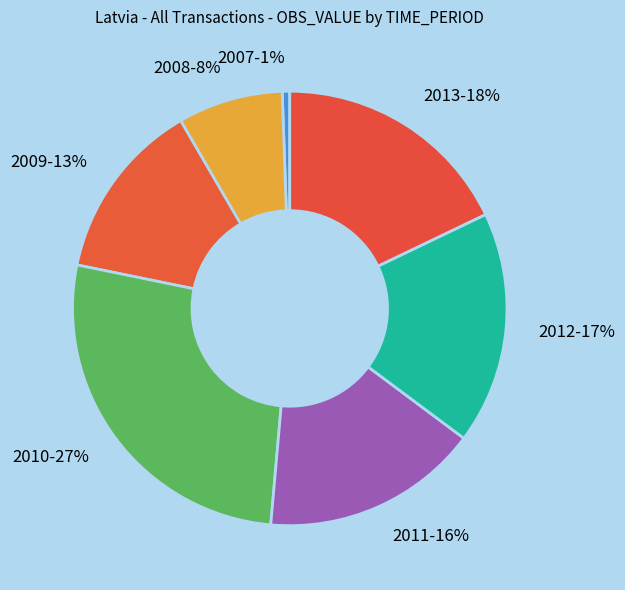

Count the number of slices in the pie.

7